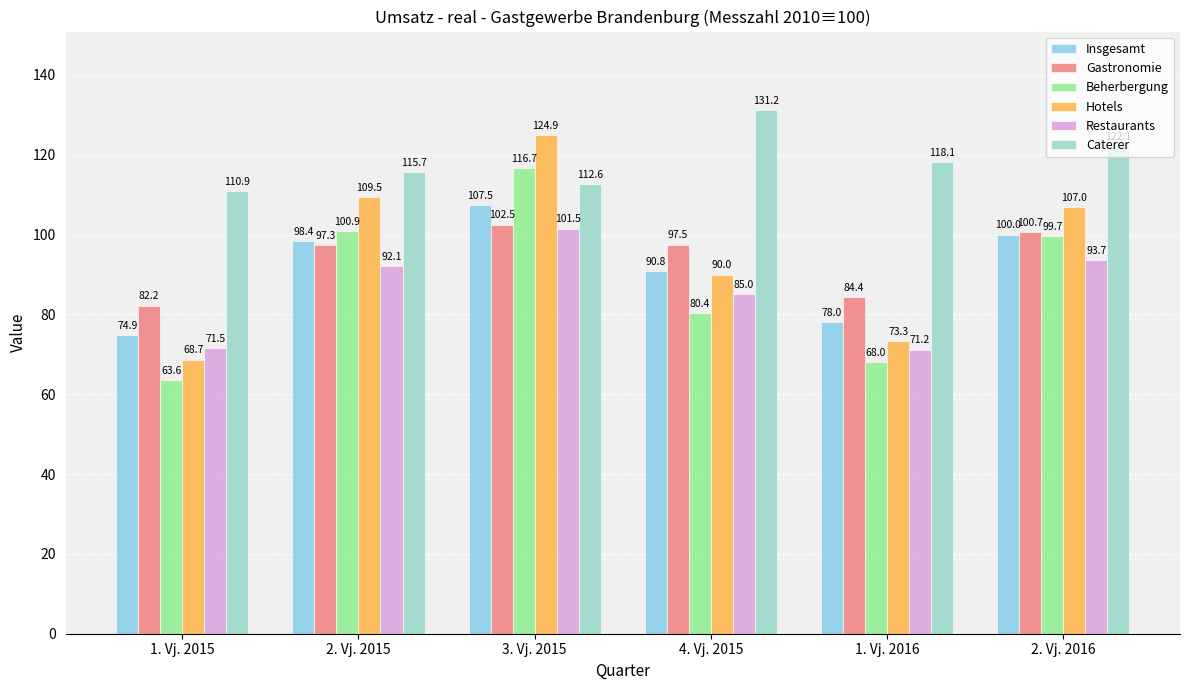

Which category has the lowest value across all series?

1. Vj. 2015